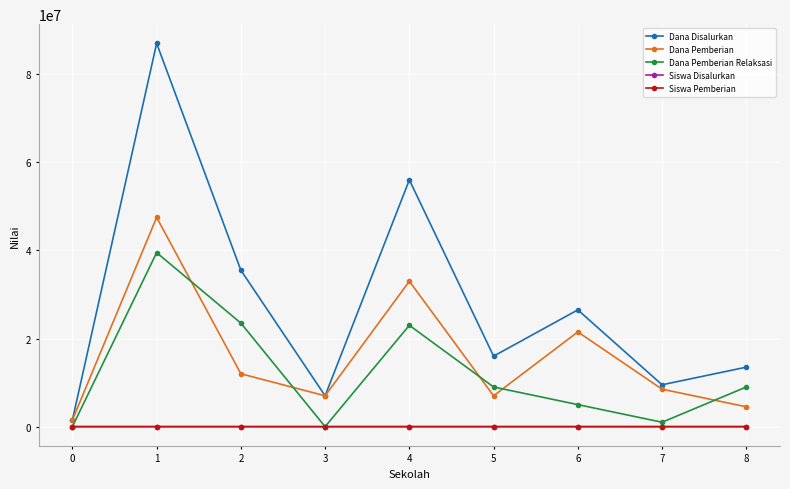

True or false: Siswa Pemberian and Dana Pemberian cross at least once.

False